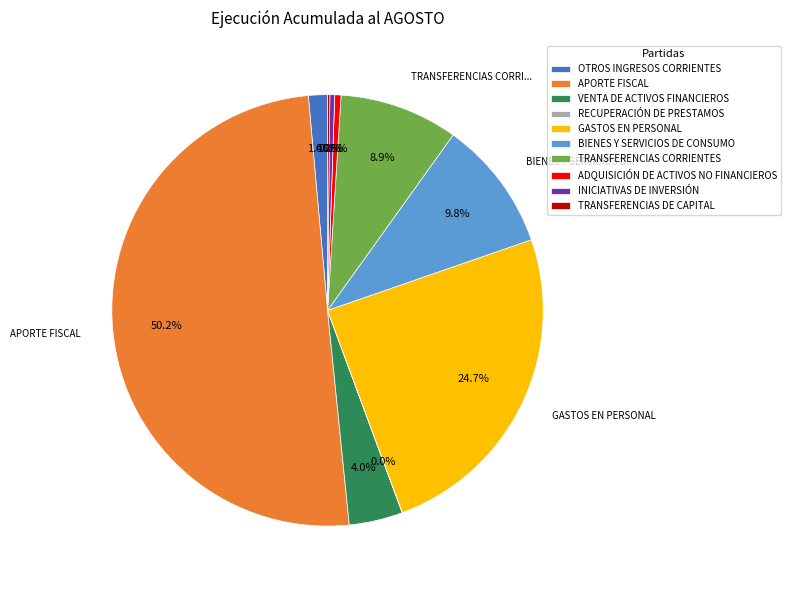

Does VENTA DE ACTIVOS FINANCIEROS represent more than half of the total?

No